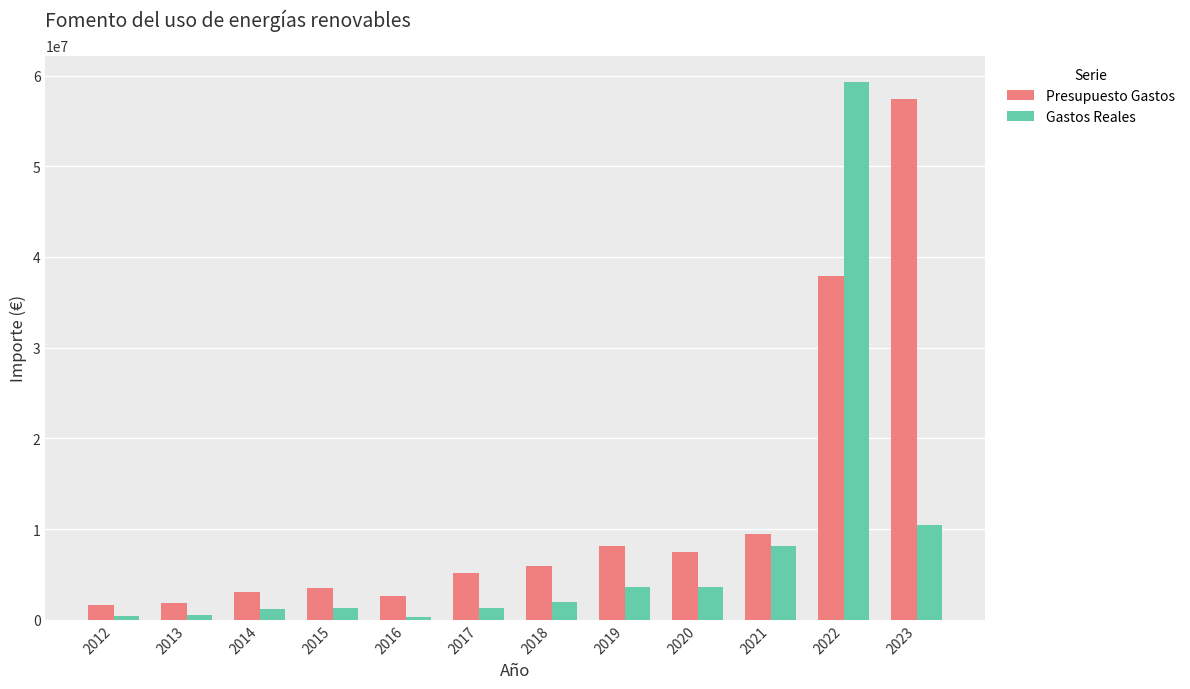

The Presupuesto Gastos series shows 2570763.7 at 2020. True or false?

False